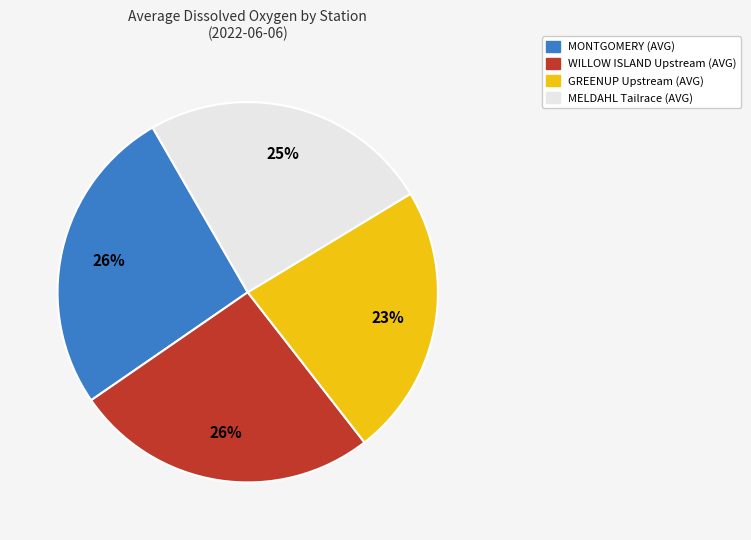

Does any single category account for the majority?

No